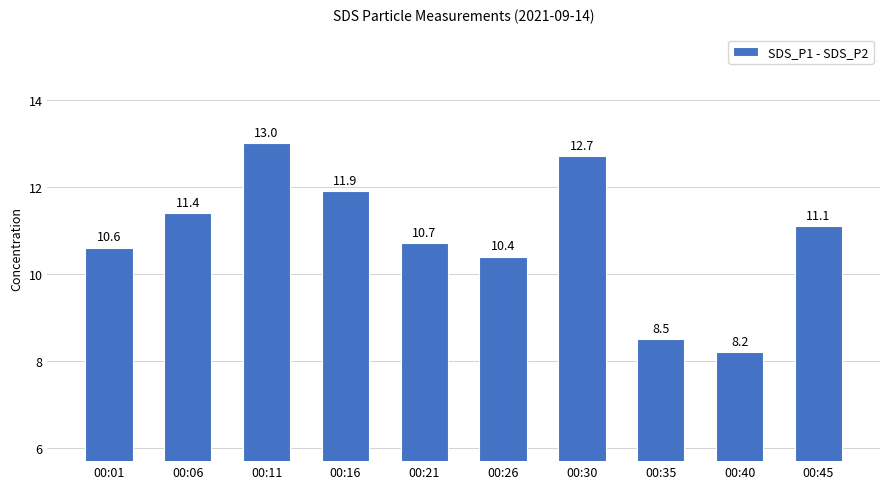

What value does the data have at 00:30?

12.7